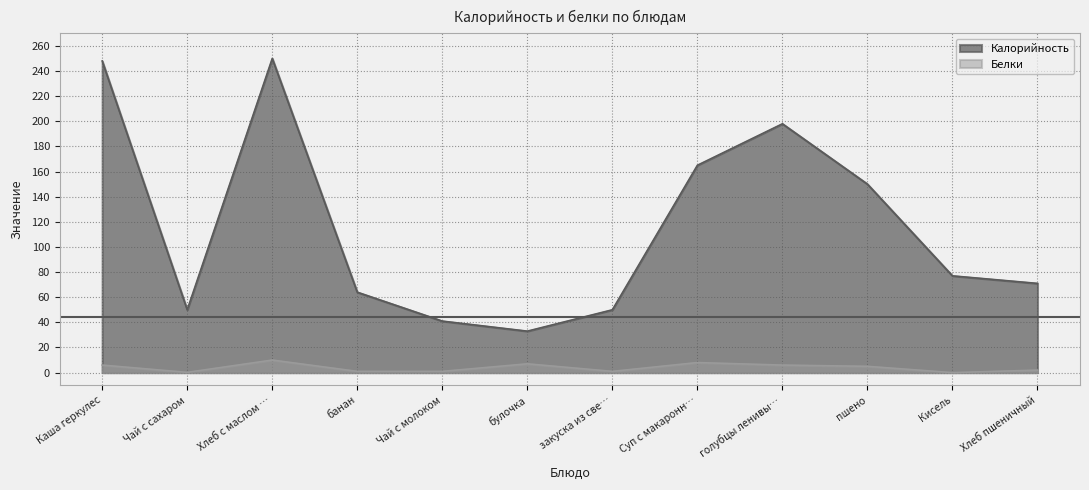

At Суп с макаронн…, list the series in order from smallest to largest.

Белки, Калорийность